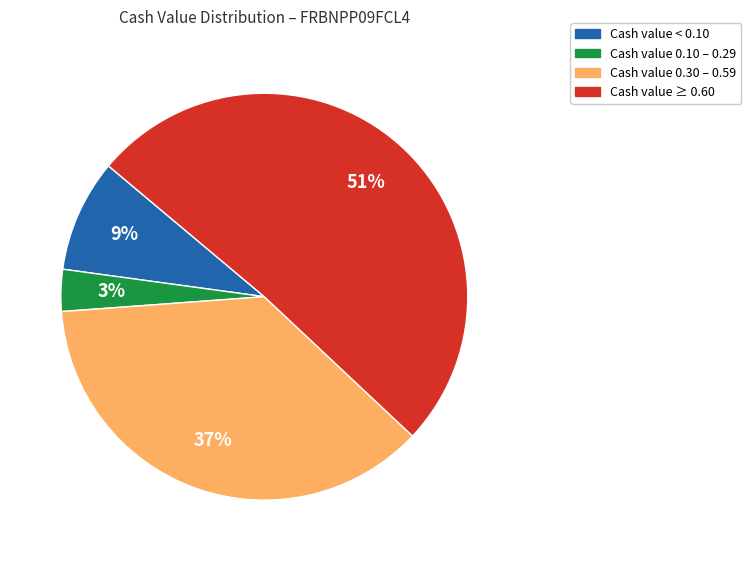

Which has a higher value, Cash value < 0.10 or Cash value 0.10 – 0.29?

Cash value < 0.10